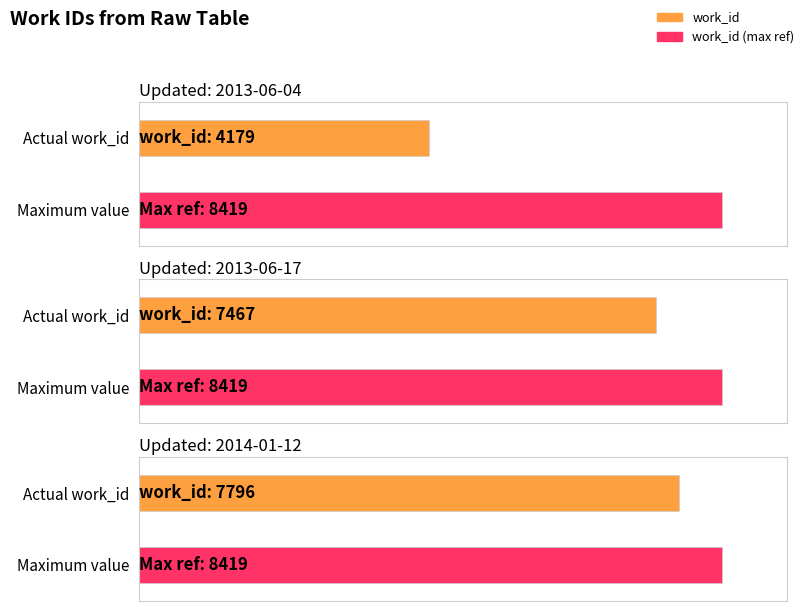

Reading left to right, extract all data points from this chart.

2013-06-04=4179	2013-06-17=7467	2014-01-12=7796